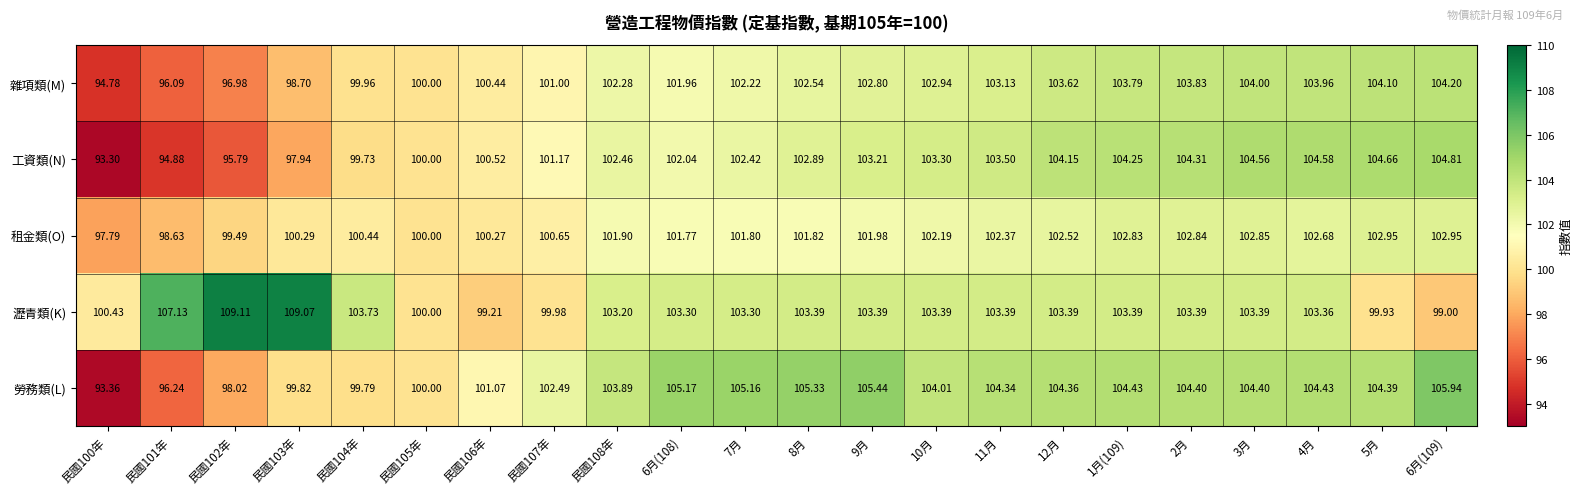

Is the value of 租金類(O) at 民國108年 greater than the value of 雜項類(M) at 8月?

No